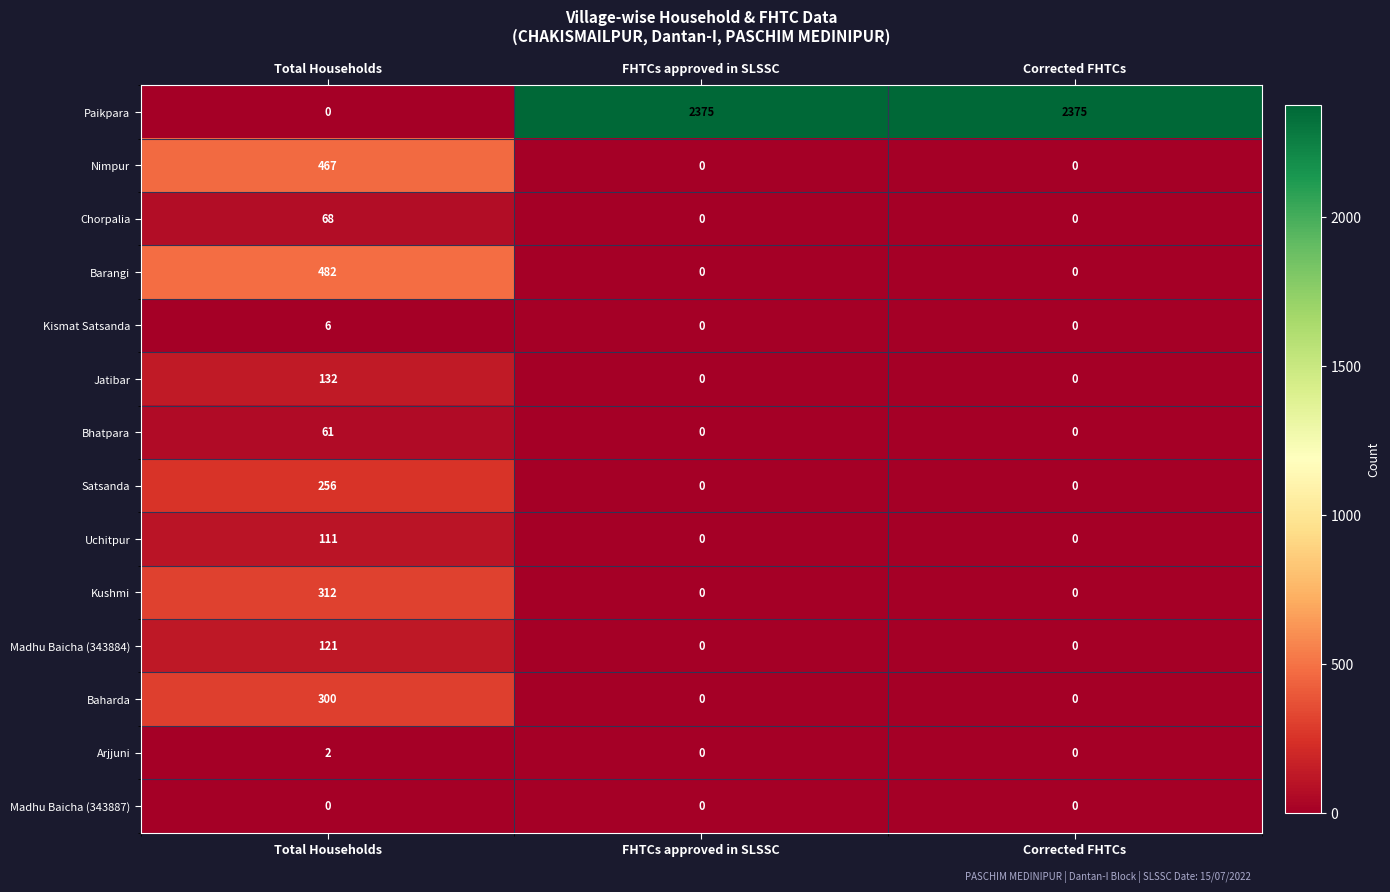

Which series has the largest total across all categories?

Paikpara